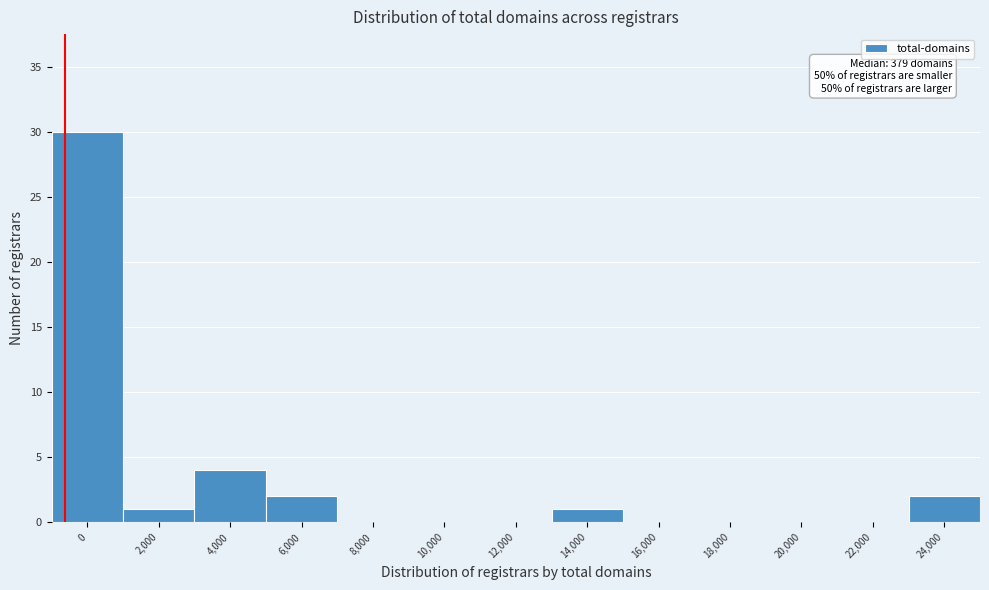

Reading left to right, list all the values displayed in this chart.

0=30	2,000=1	4,000=4	6,000=2	8,000=0	10,000=0	12,000=0	14,000=1	16,000=0	18,000=0	20,000=0	22,000=0	24,000=2